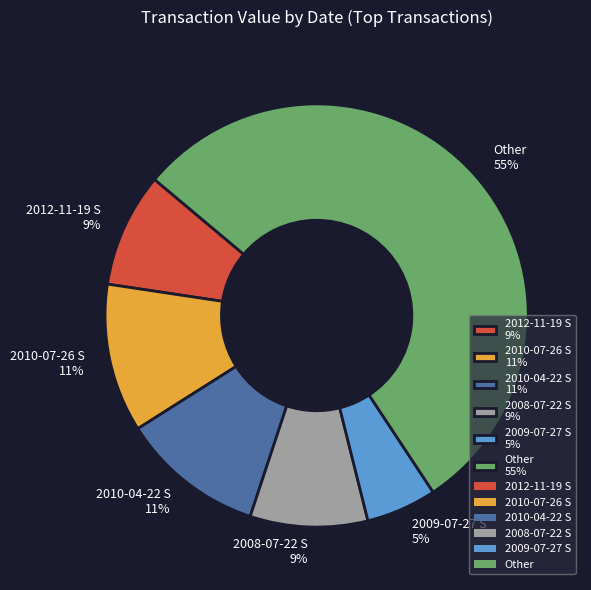

To the nearest percent, what portion does 2010-07-26 S 11% represent?

11%